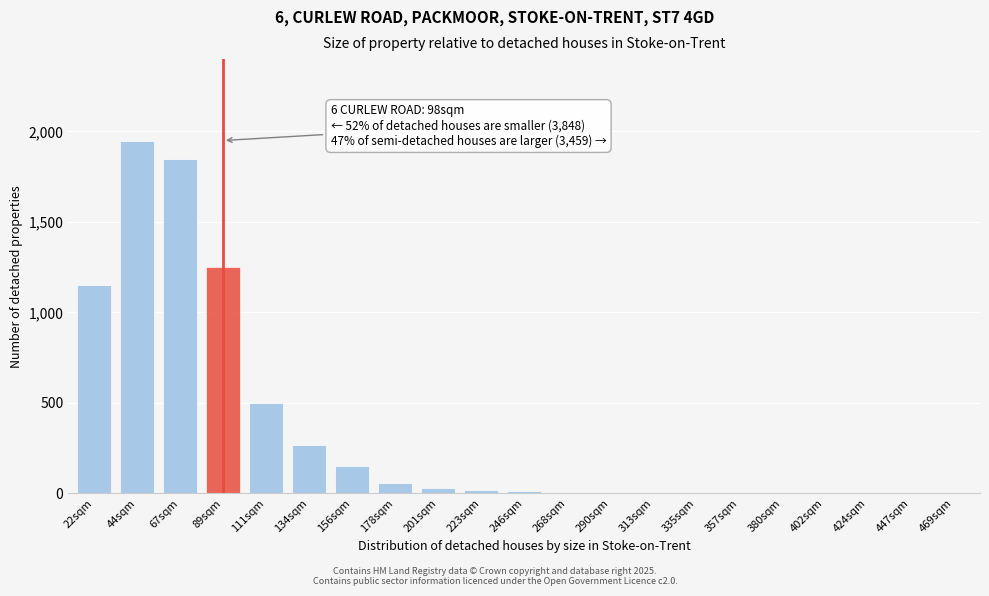

At which label is the value closest to 975?

22sqm